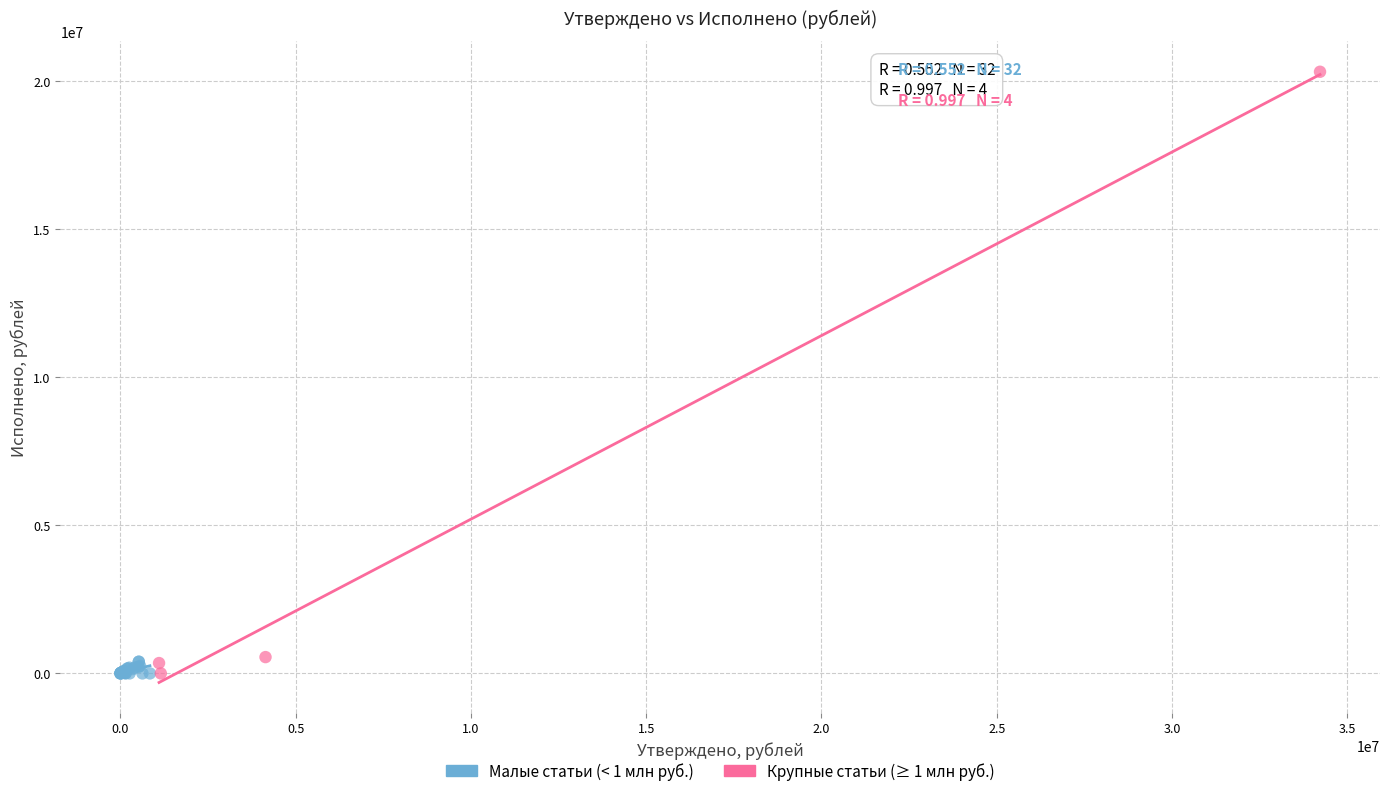

Which series reaches the maximum Y coordinate?

Крупные статьи (≥ 1 млн руб.)